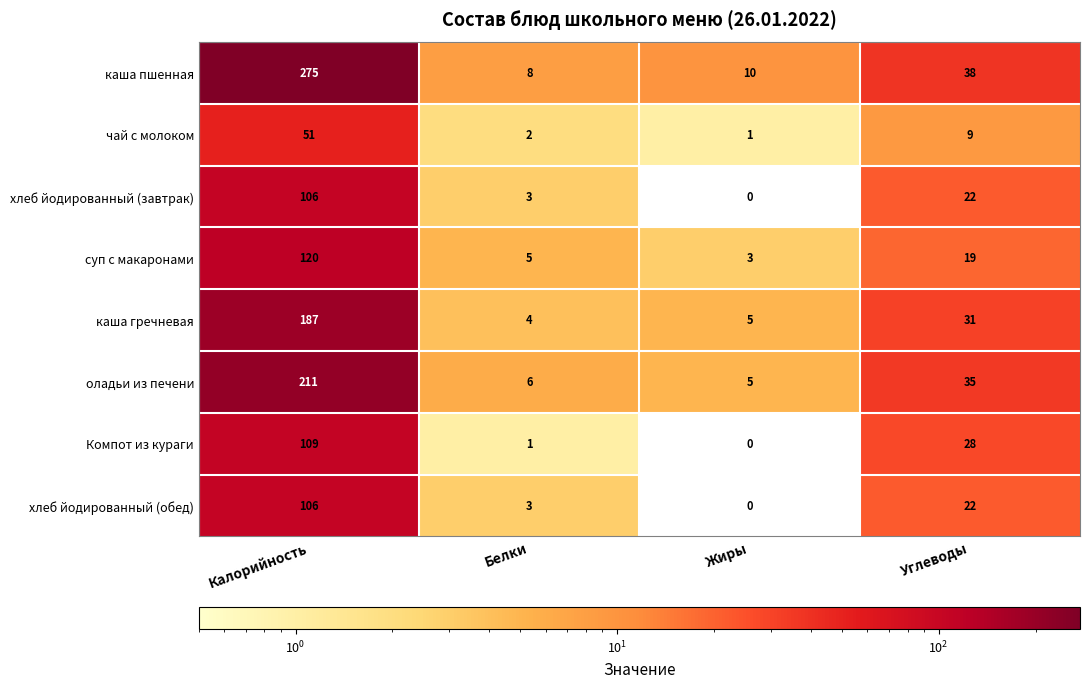

The чай с молоком series shows 9 at Углеводы. True or false?

True